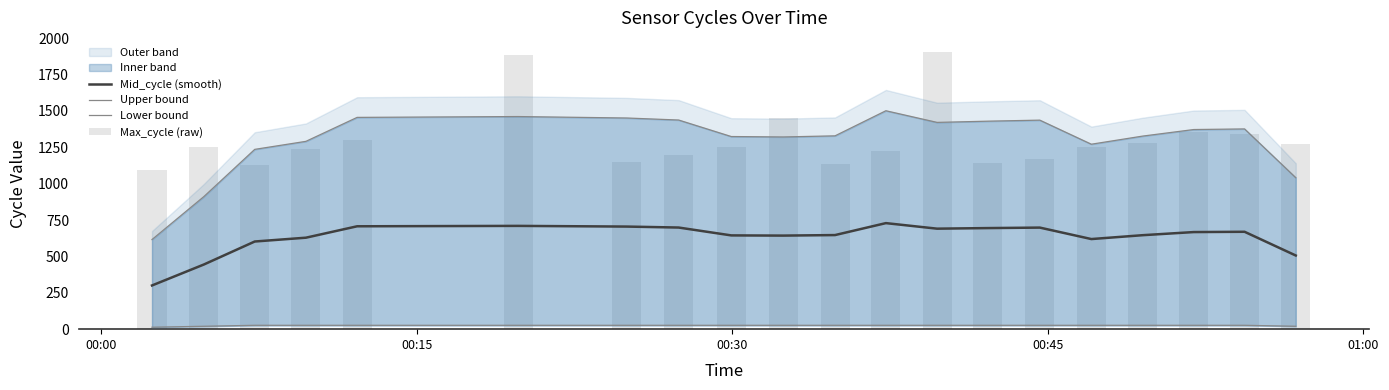

True or false: Mid_cycle (smooth) has a value of 991.1 at 17.

False